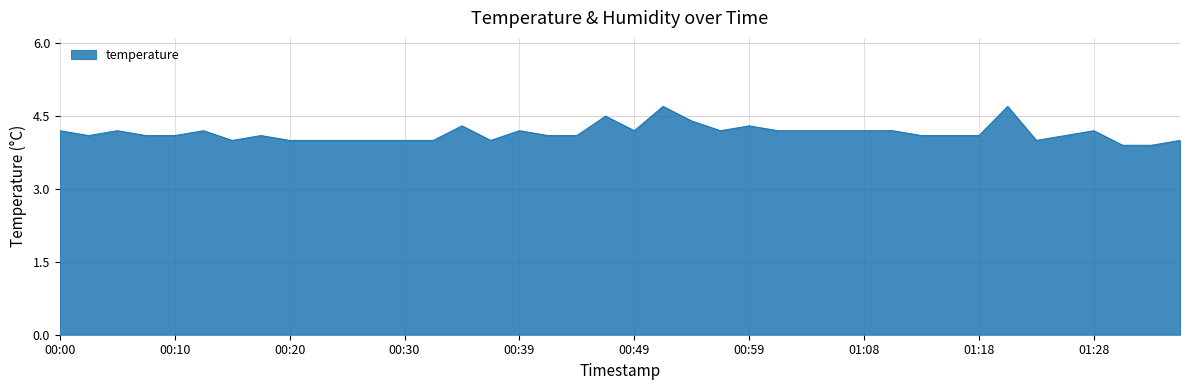

What is the smallest value displayed?

3.9